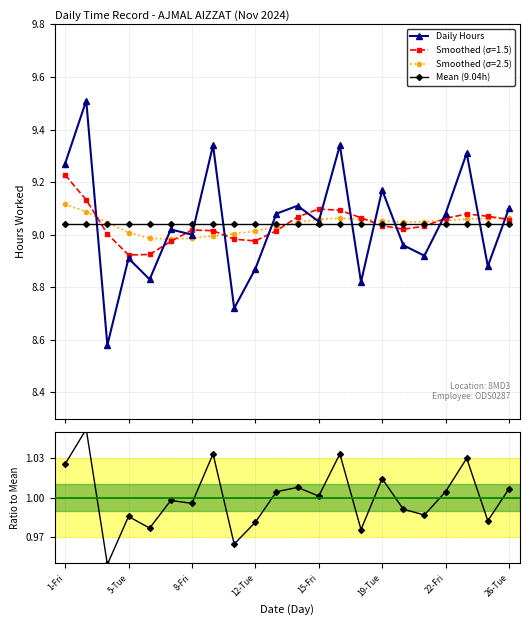

True or false: Daily Hours and Ratio to Mean cross at least once.

False